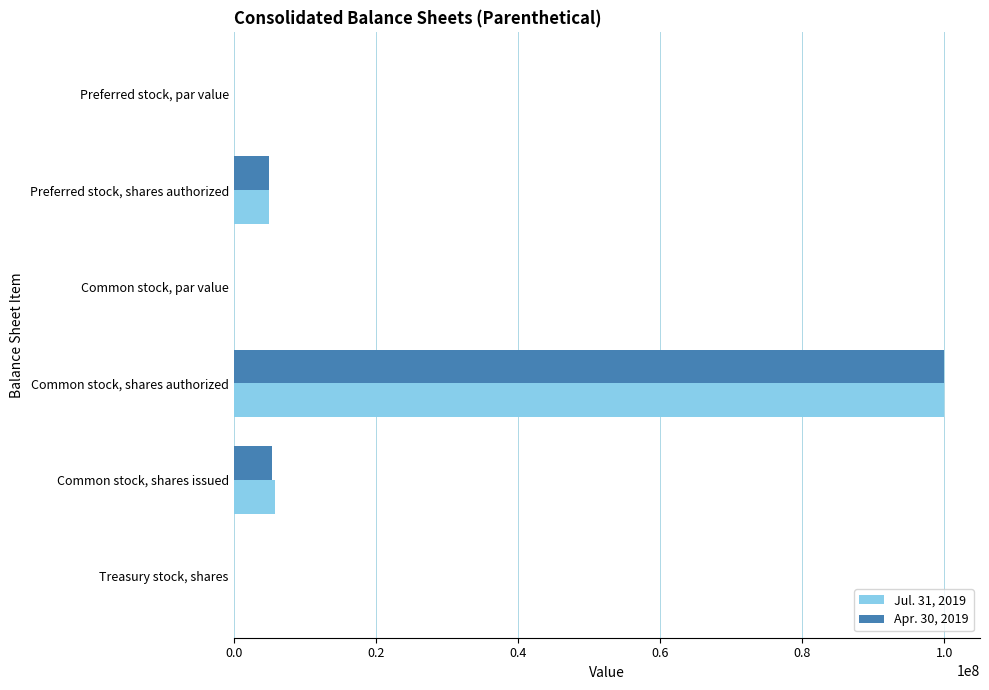

Which label corresponds to the largest value in the chart?

Common stock, shares authorized